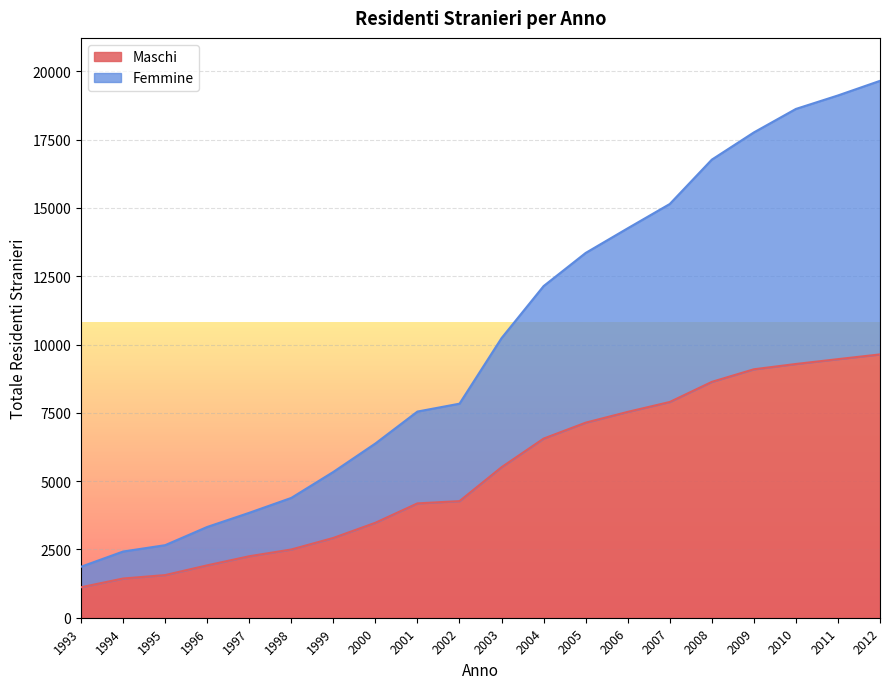

True or false: Maschi and Femmine cross at least once.

False